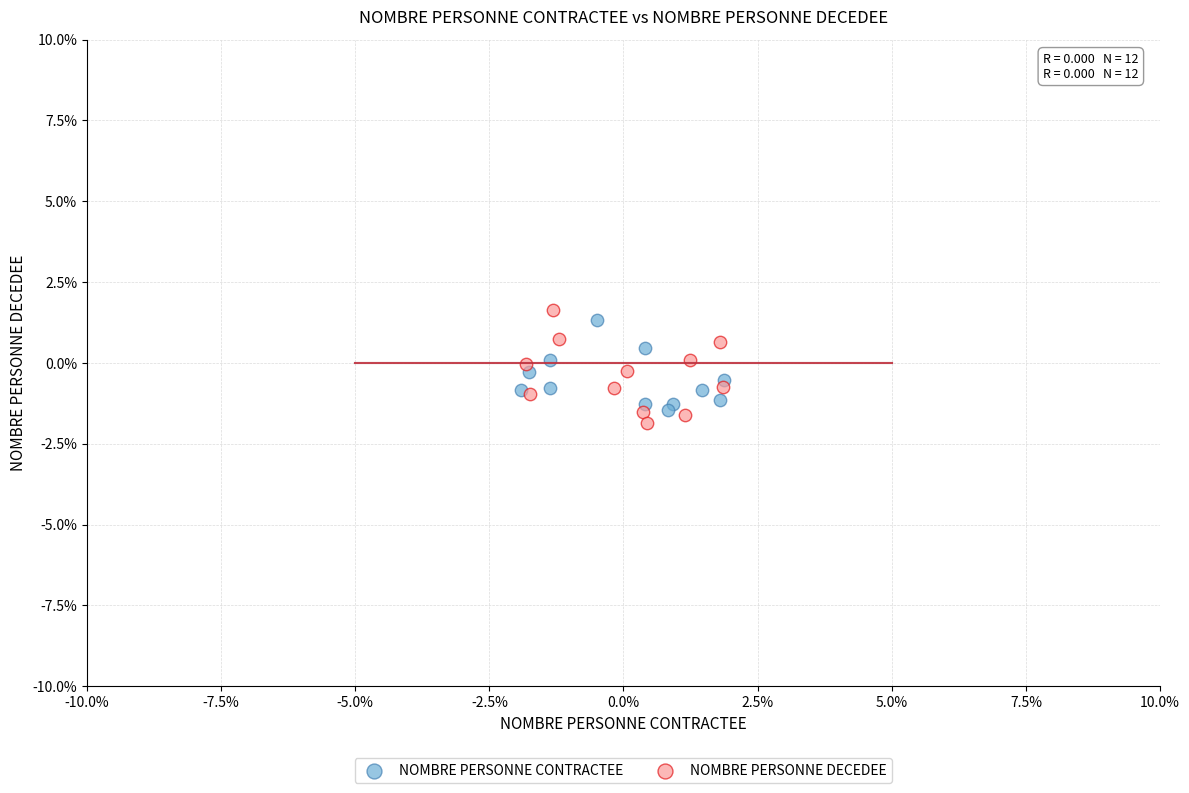

What are all the series names shown in the legend?

NOMBRE PERSONNE CONTRACTEE, NOMBRE PERSONNE DECEDEE